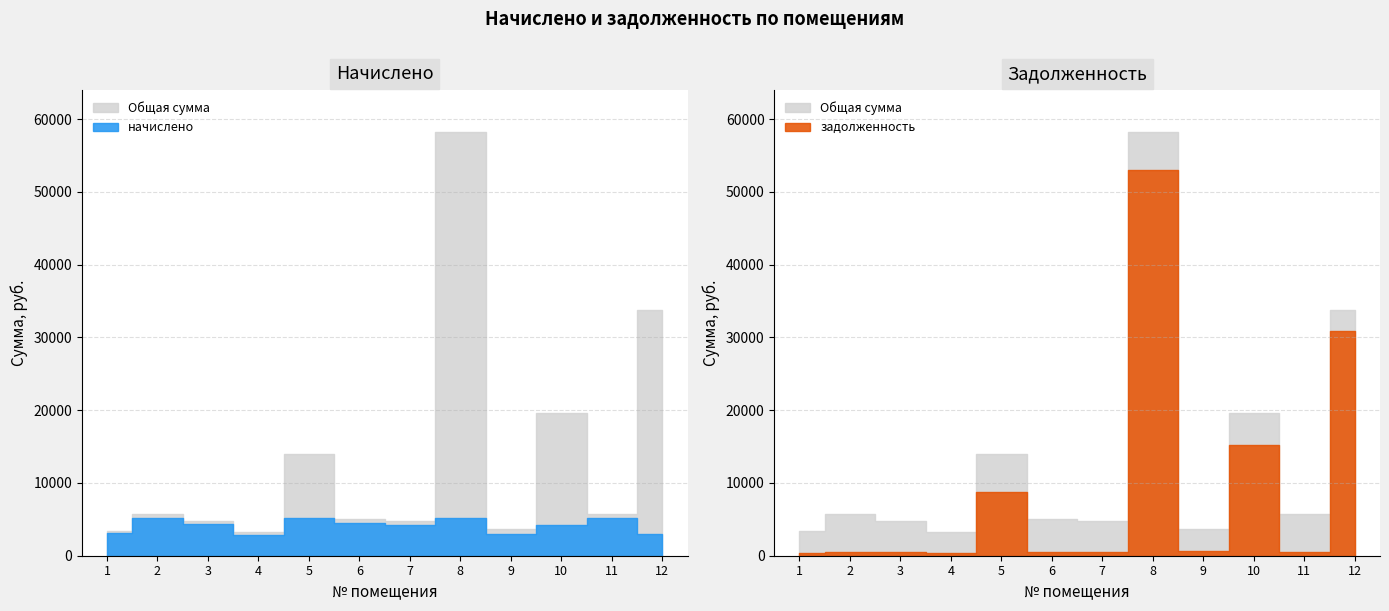

What is the difference between the задолженность values at 1 and 10?

14934.1